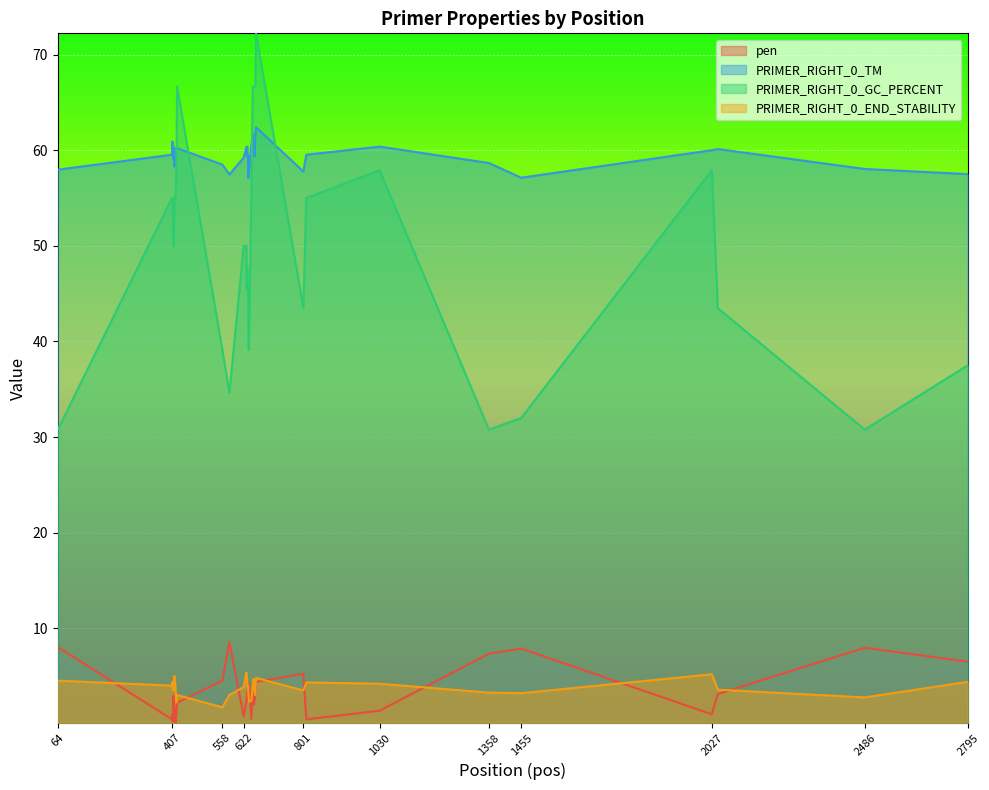

What is the average value of the PRIMER_RIGHT_0_TM series?

59.5